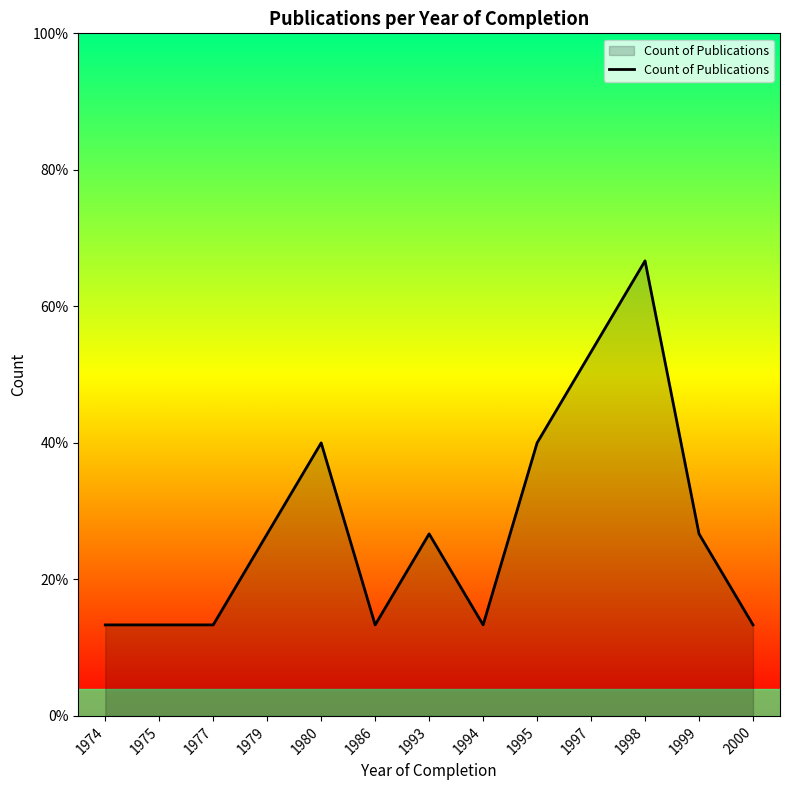

What is the change in value from 1980 to 1997?

+1